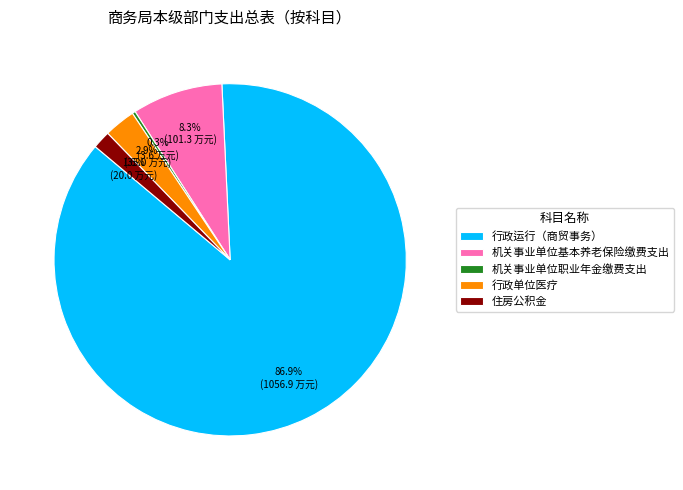

To the nearest percent, what portion does 行政单位医疗 represent?

3%